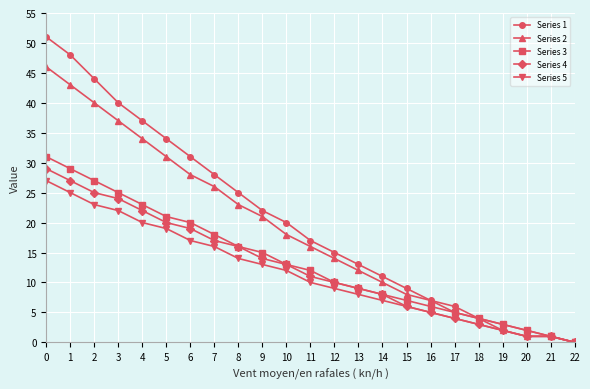

True or false: Series 4 has a value of 38 at 3.

False